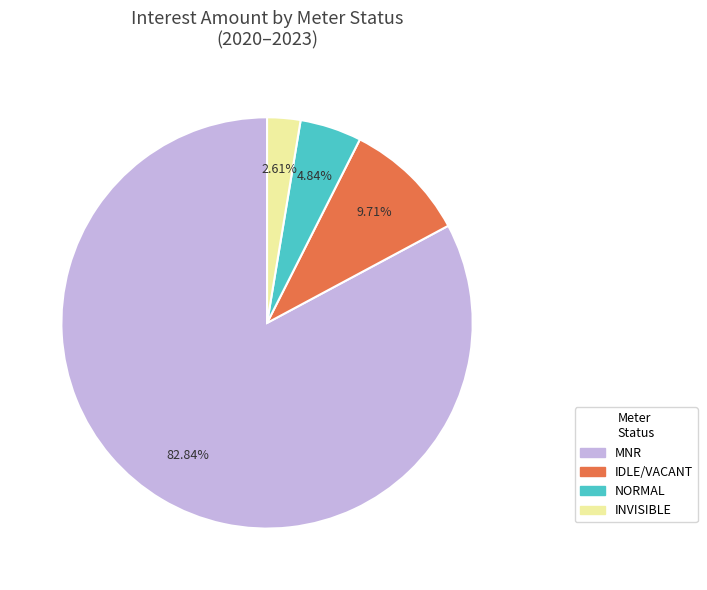

How many segments does this pie chart have?

4